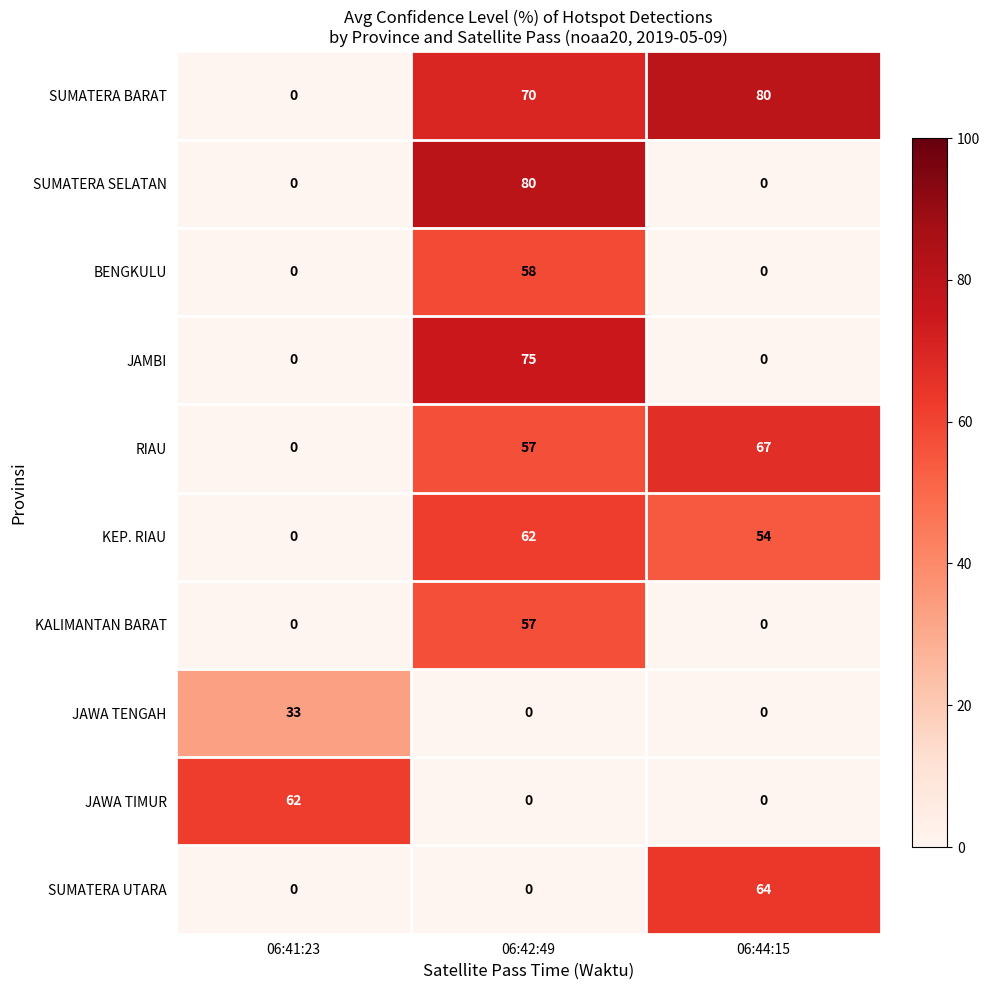

What is the difference between the maximum and minimum values in the BENGKULU series?

58